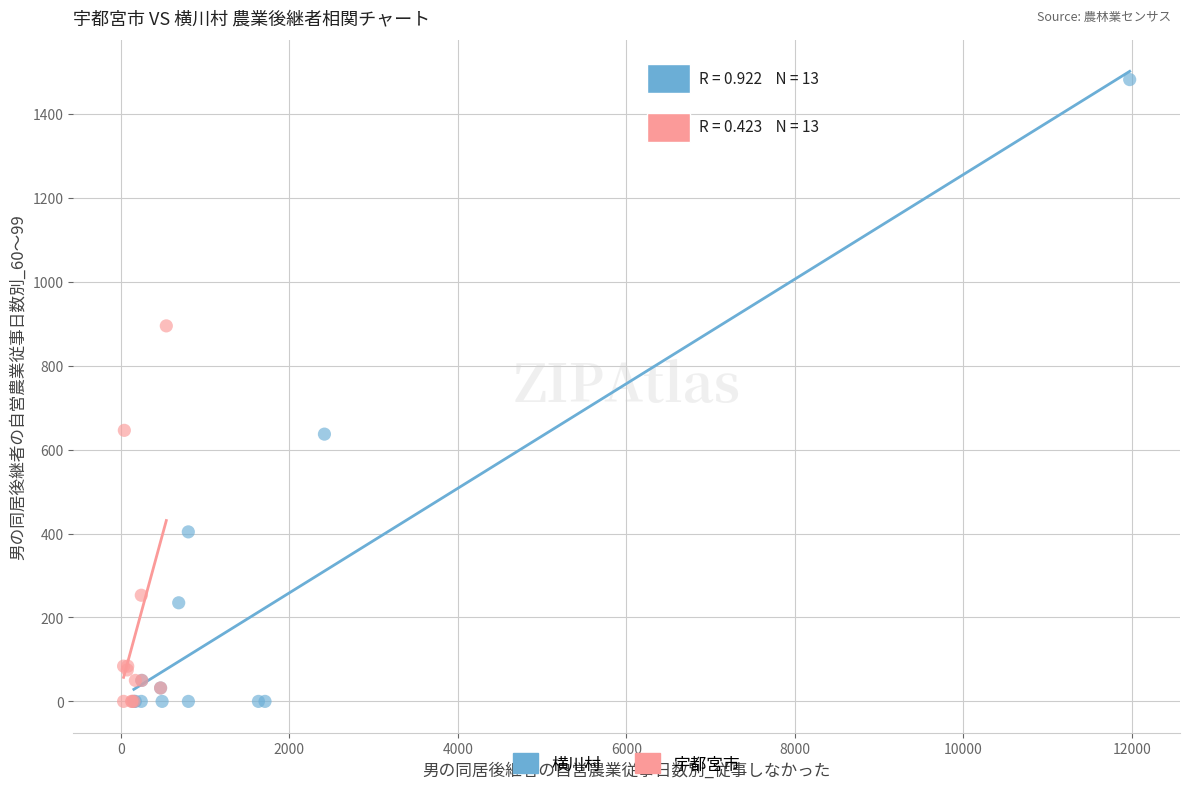

Which series contains the highest Y value?

横川村